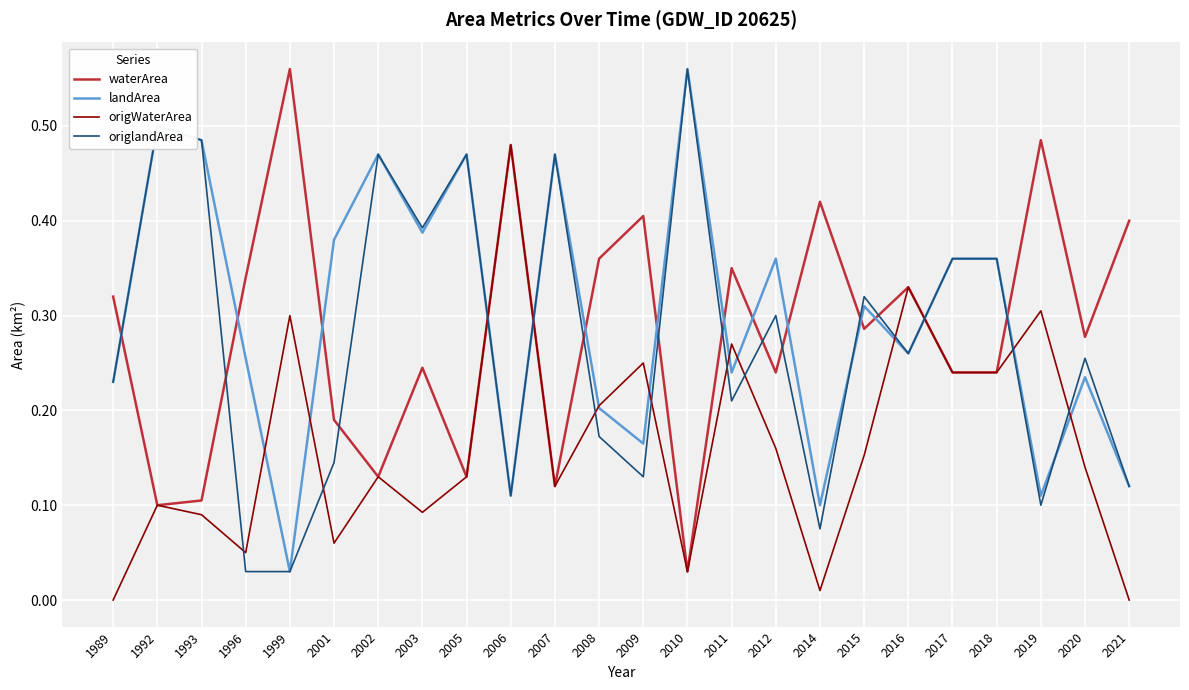

What is the sum of the waterArea values at 2016 and 2014?

0.8